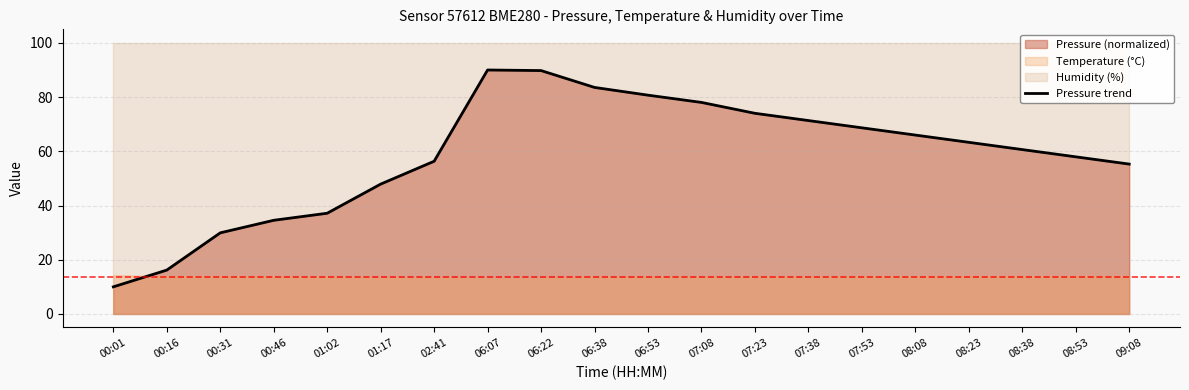

Reading left to right, list all the values displayed in this chart.

10.0	16.2	29.9	34.6	37.2	47.9	56.3	90.0	89.8	83.6	80.7	78.0	74.0	71.3	68.7	66.0	63.3	60.6	58.0	55.3